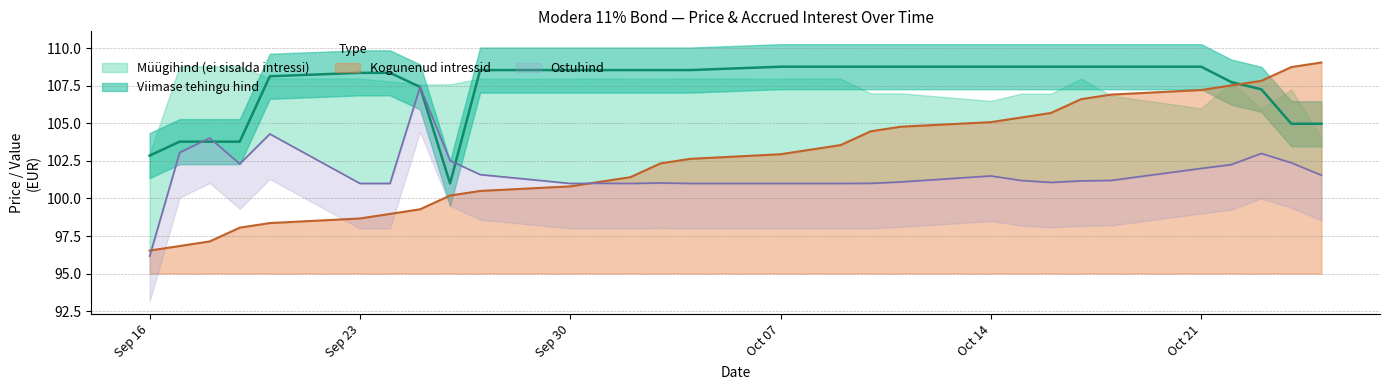

Does the chart display data point markers on the line(s)?

No